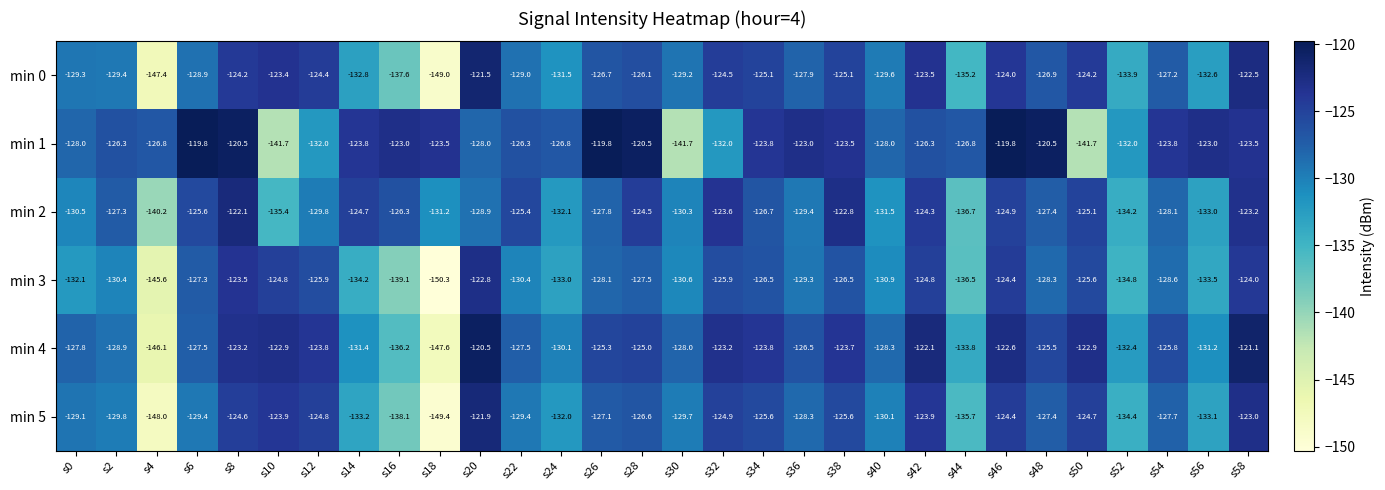

What is the maximum value shown in the chart?

-119.8